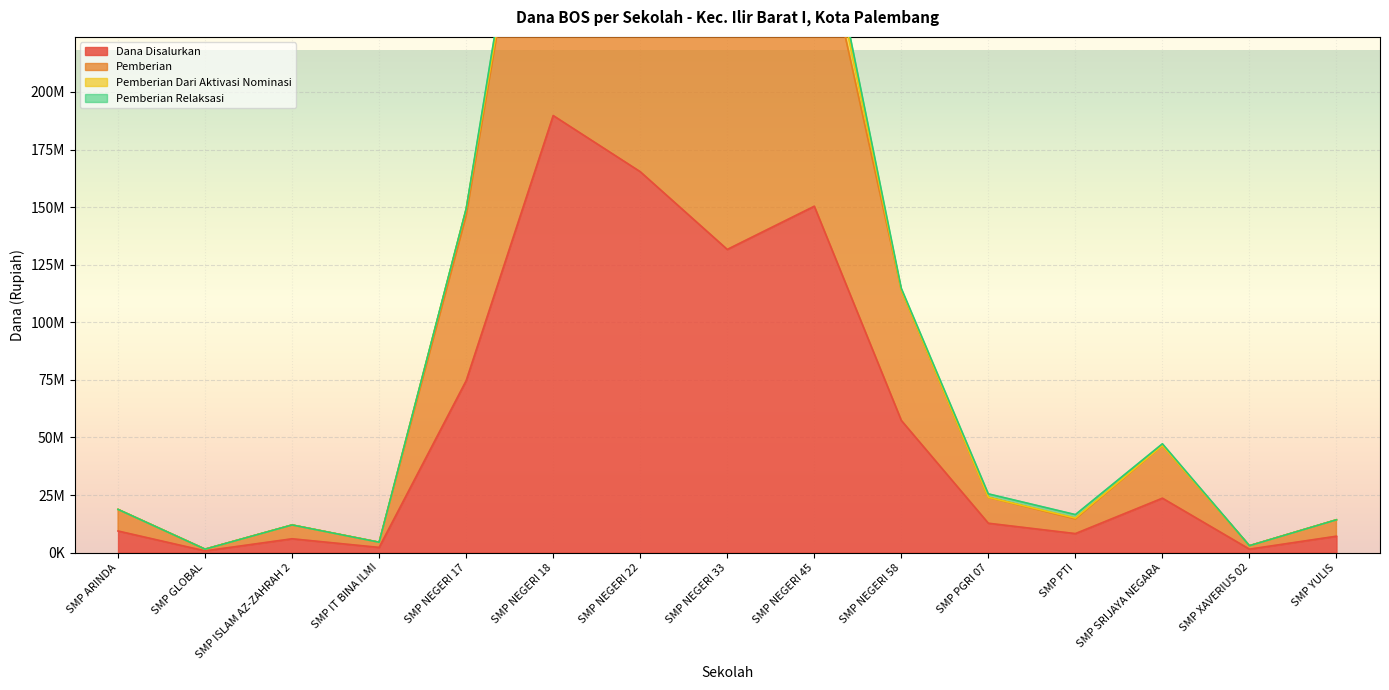

True or false: Dana Disalurkan and Pemberian intersect in this chart.

False